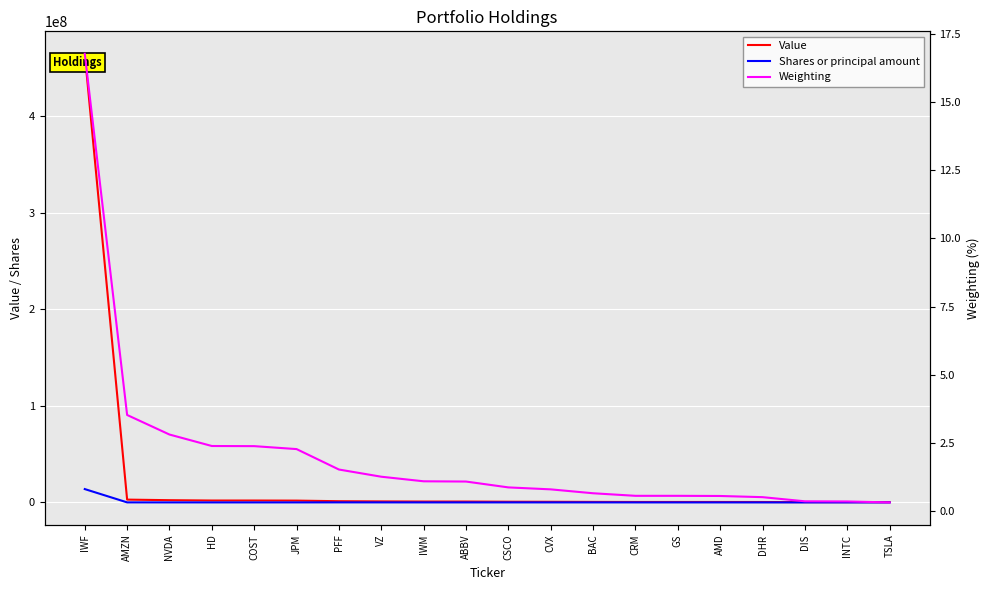

Is it true that Value equals 291048.0 at DIS?

True